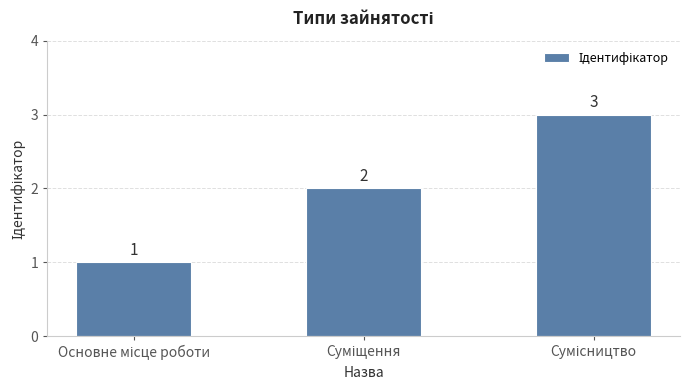

What is the greatest value displayed?

3